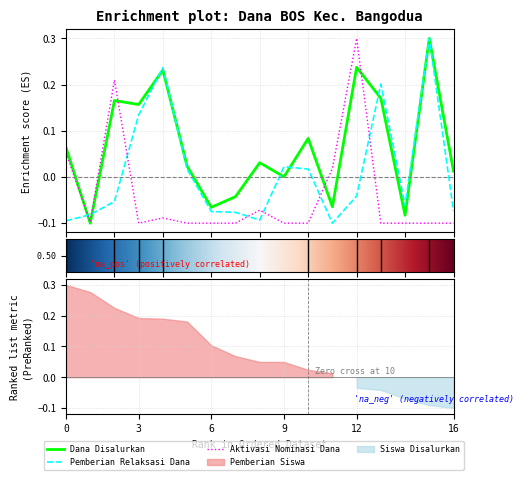

How many interior local valleys does the Dana Disalurkan series have?

6